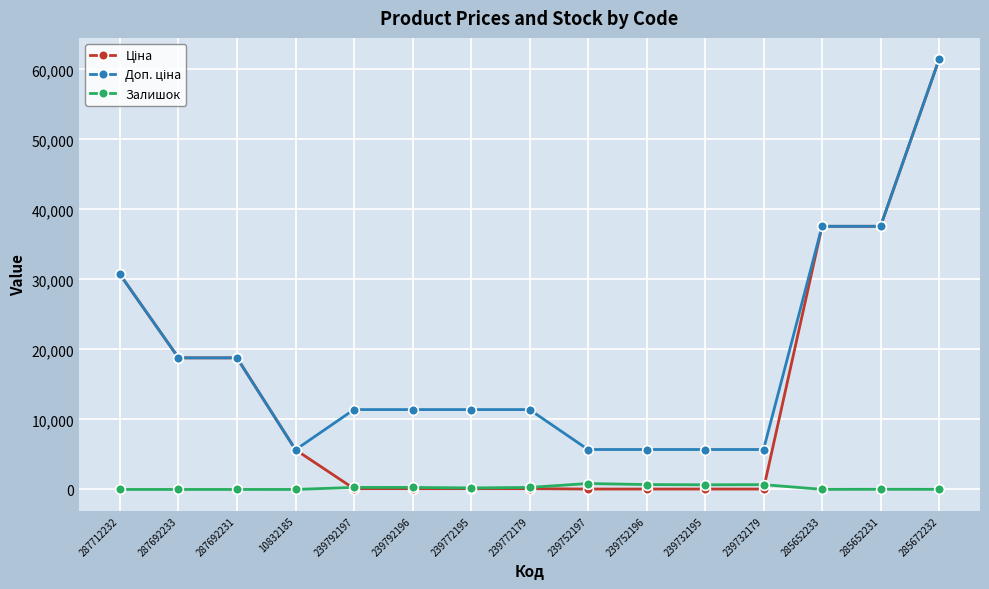

What is the maximum value shown in the chart?

61434.3